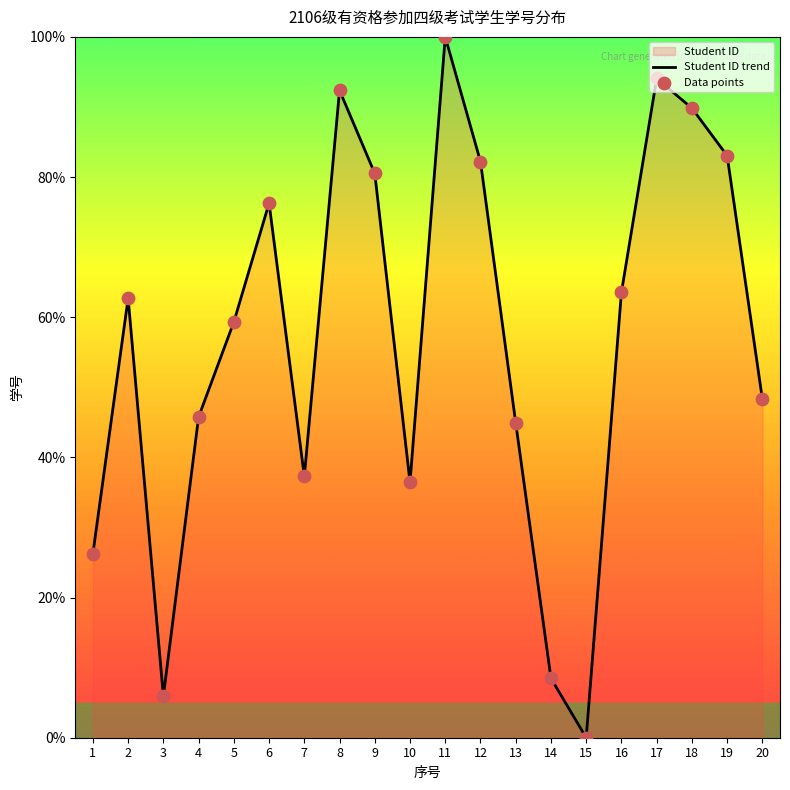

What is the approximate value at 12?

82.2